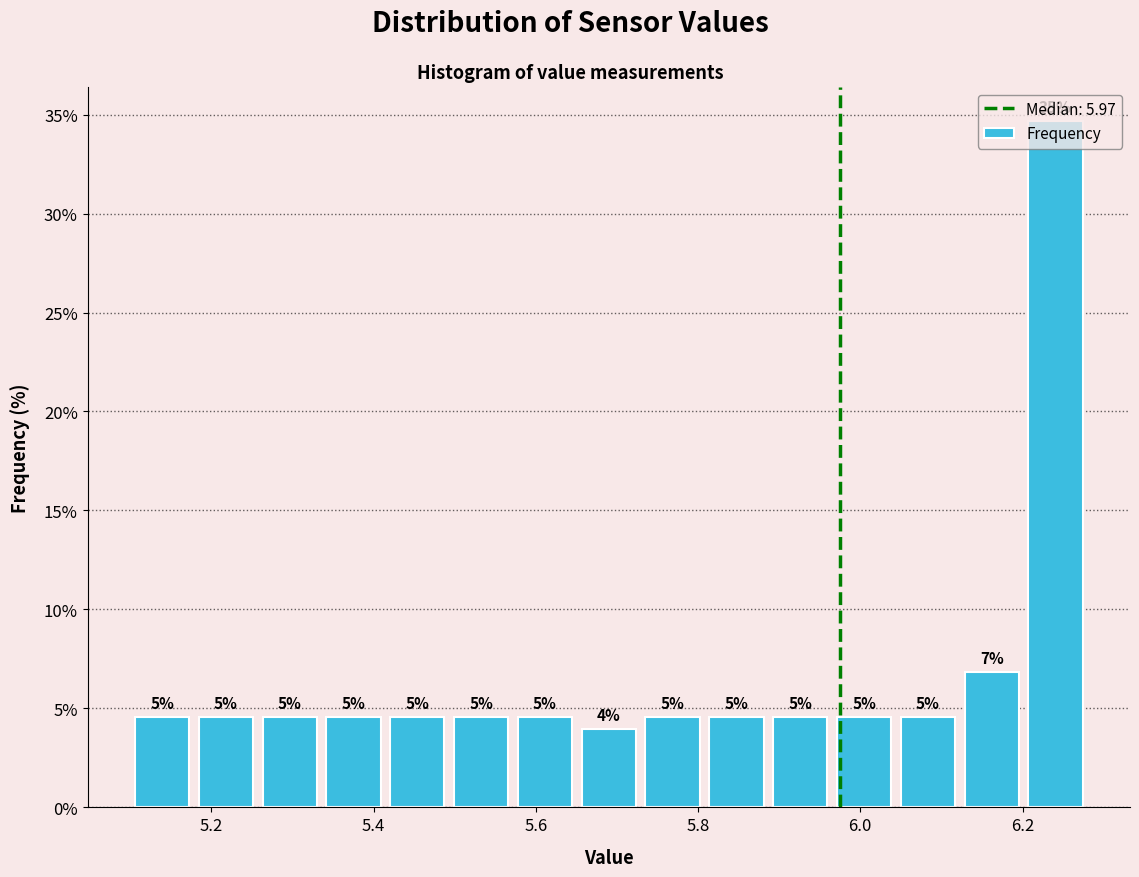

Read against the x-axis, roughly where is the centre of the tallest bar?

6.24